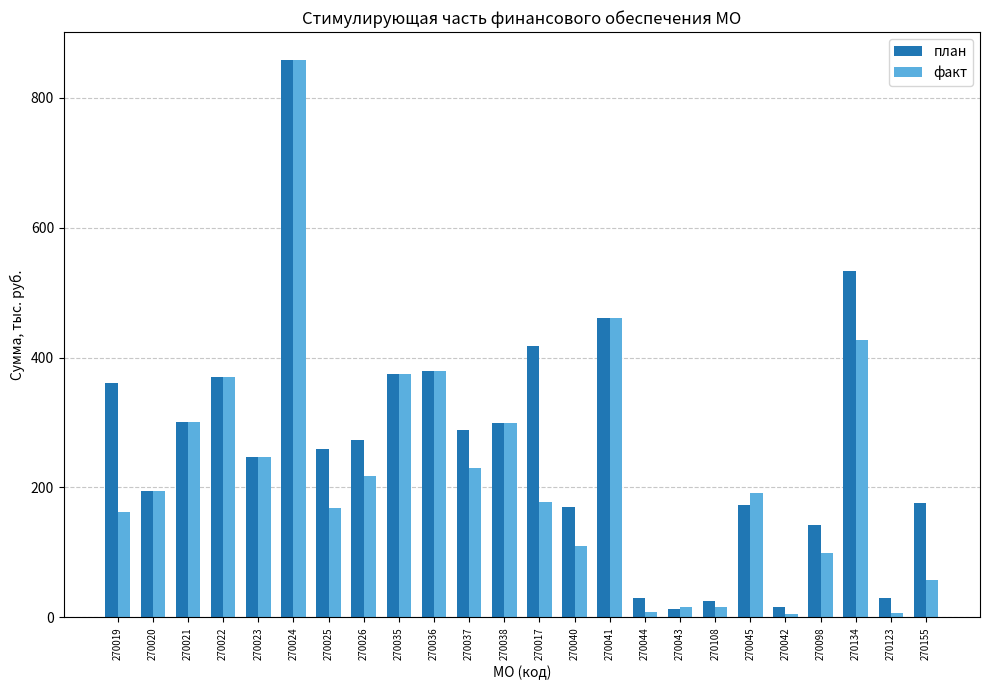

Count the number of categories in the chart.

24